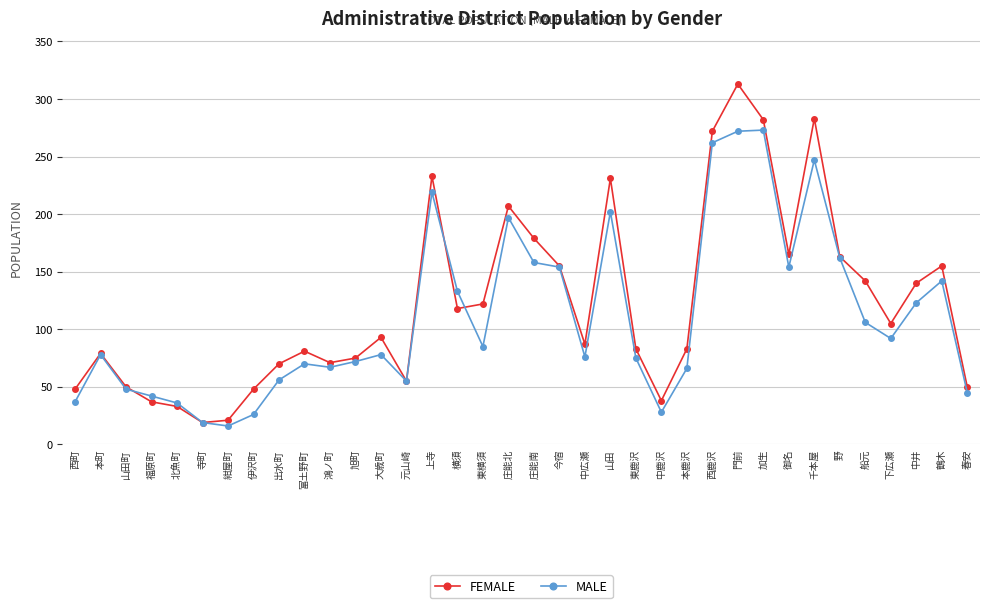

What is the approximate value of MALE at 上寺?

219